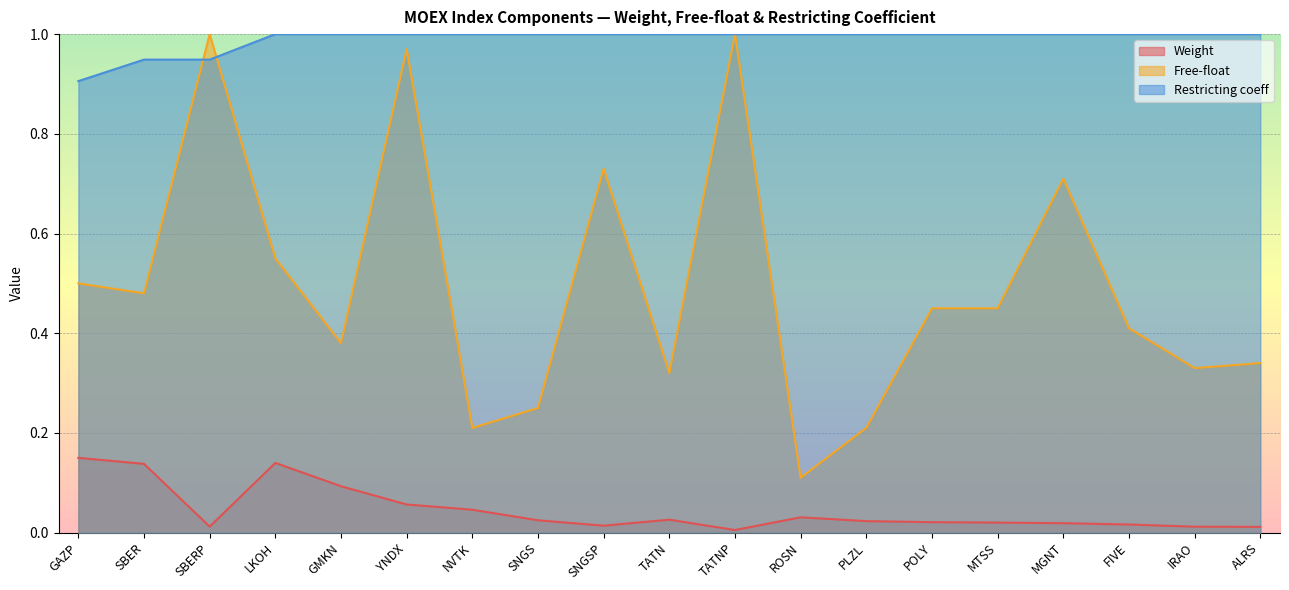

What is the difference between the highest and lowest values at SNGS?

1.0